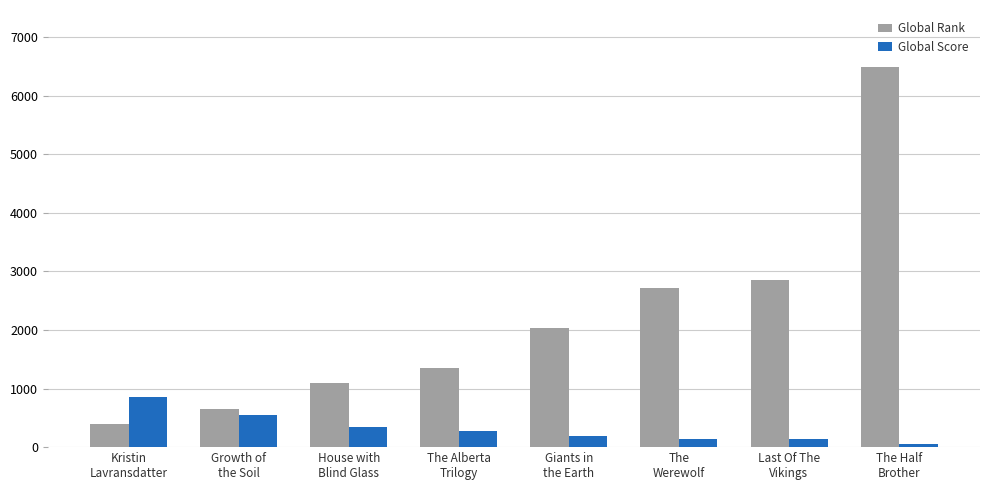

The Global Rank series shows 8646 at The Half
Brother. True or false?

False